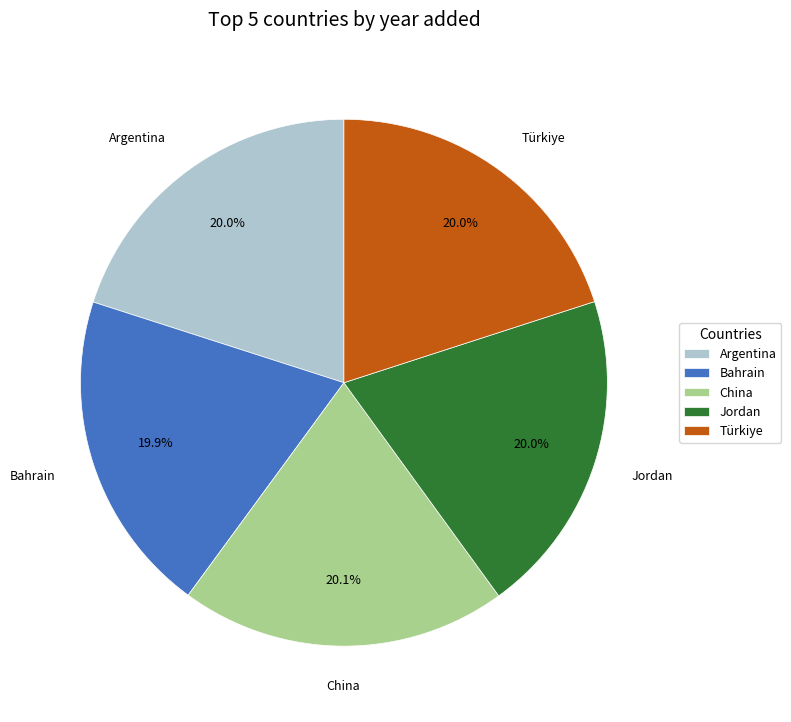

Approximately how many times larger is the value at Bahrain compared to Jordan?

1.0